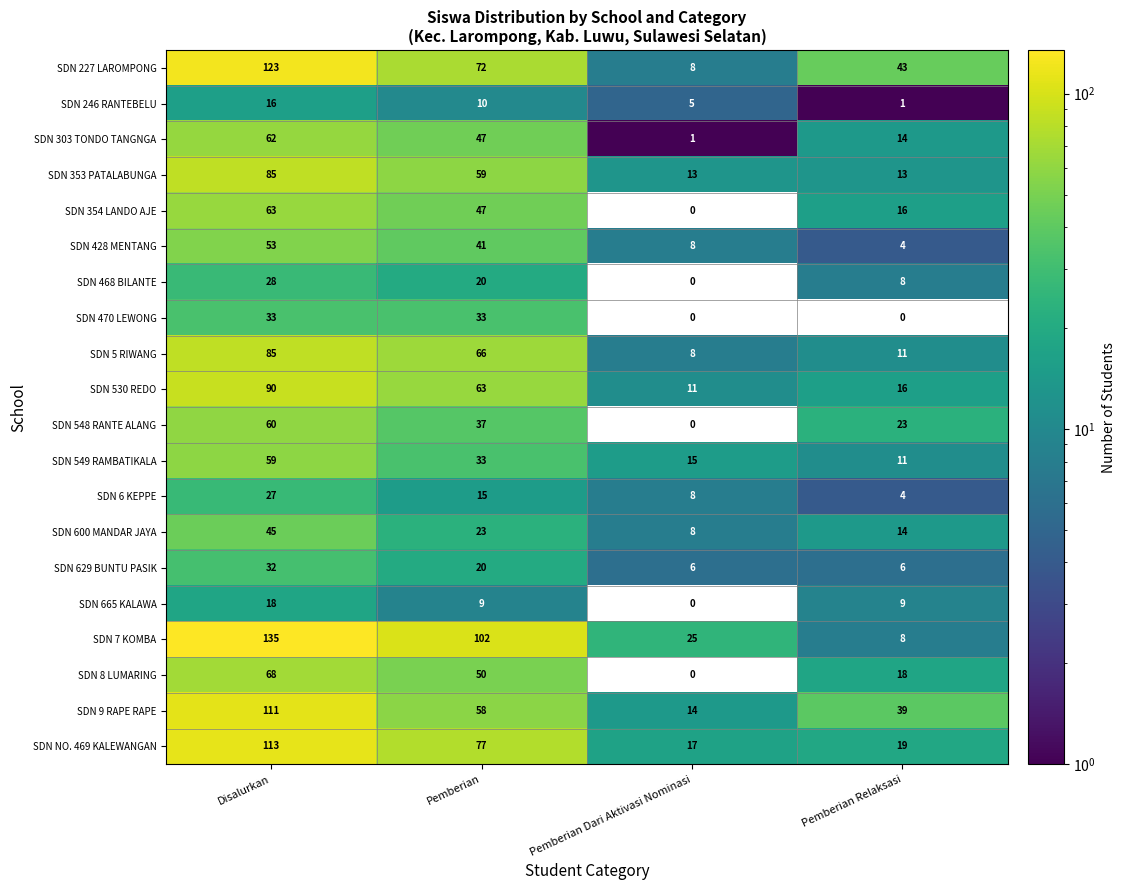

Is it true that SDN 6 KEPPE equals 27 at Disalurkan?

True